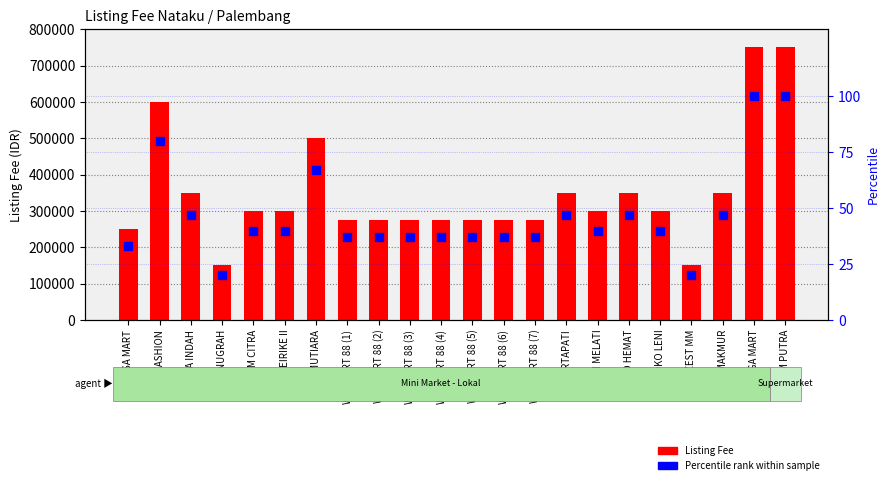

At which category is the sum across all series the highest?

MEGA MART